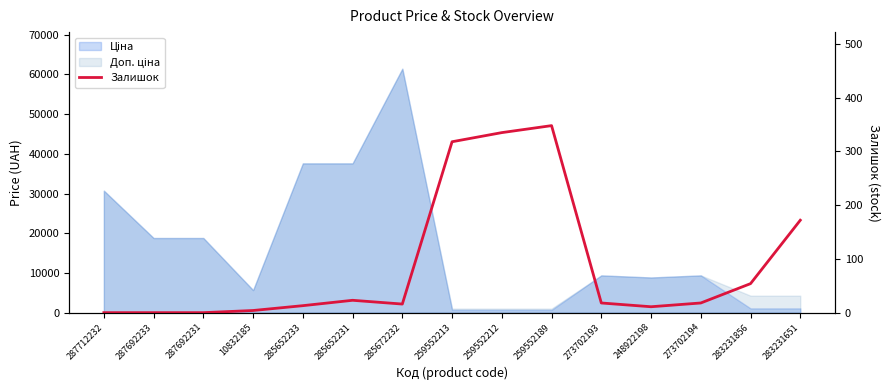

What is the difference between the maximum and minimum values?

348